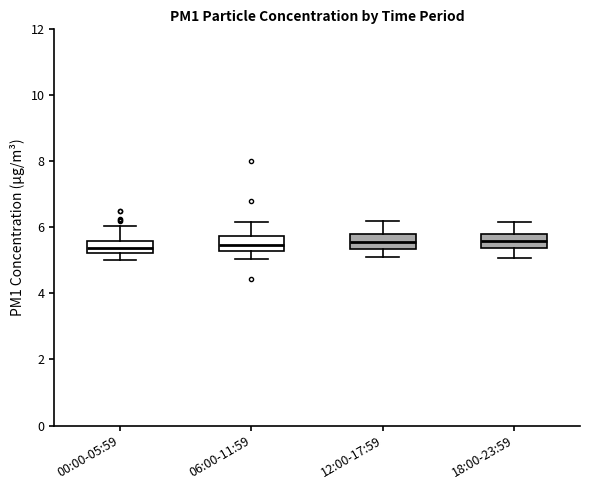

Reading left to right, read every box against the y-axis: the position of its median line, the range the box covers, and the ends of its whiskers. The values are not printed on the chart, so give them approximately, as read against the axis.

00:00-05:59: median 5.4, box 5.2 to 5.6, whiskers 5.0 to 6.0
06:00-11:59: median 5.4, box 5.2 to 5.8, whiskers 5.0 to 6.2
12:00-17:59: median 5.6, box 5.4 to 5.8, whiskers 5.2 to 6.2
18:00-23:59: median 5.6, box 5.4 to 5.8, whiskers 5.0 to 6.2